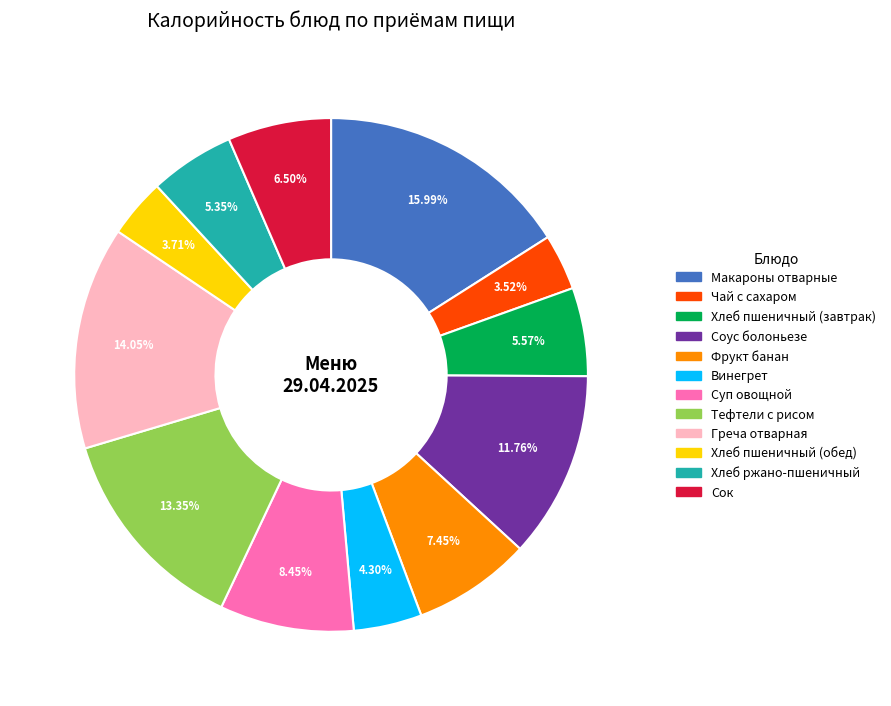

How many segments does this pie chart have?

12